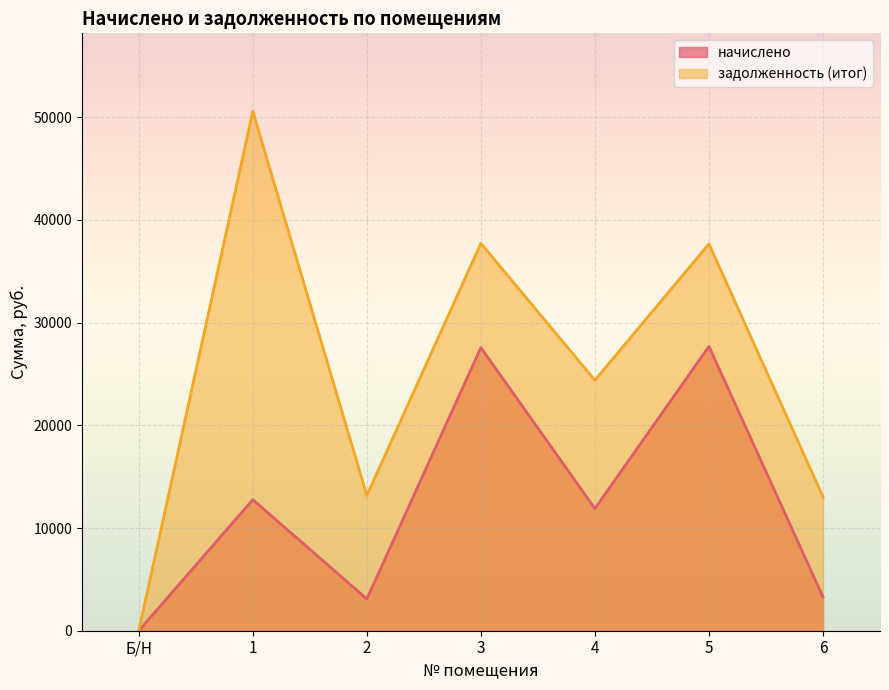

At which category does начислено reach its first local valley?

2